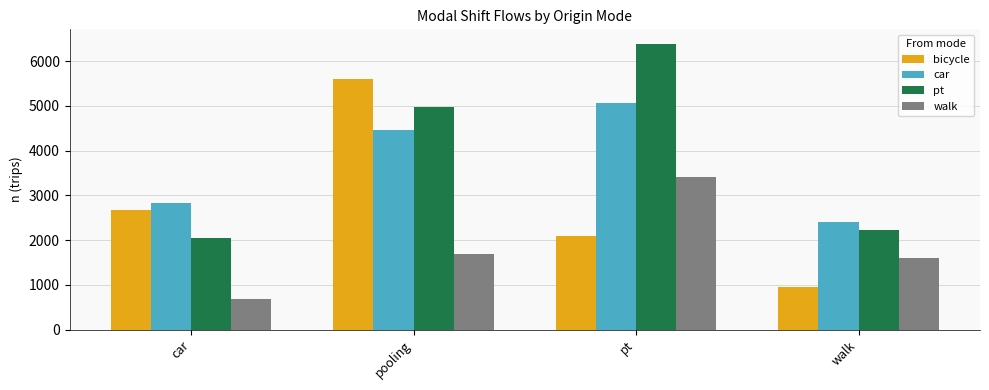

How many distinct data groups are displayed?

4